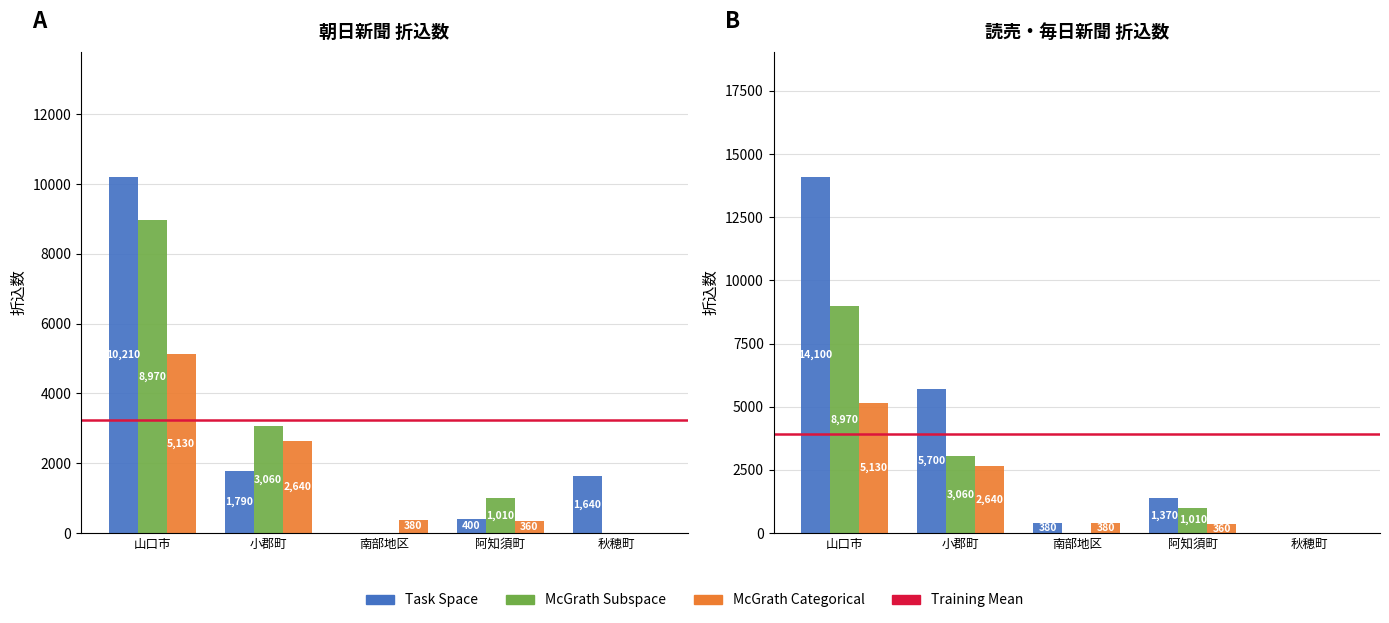

What is the sum of the McGrath Subspace values at 南部地区 and 山口市?

8970